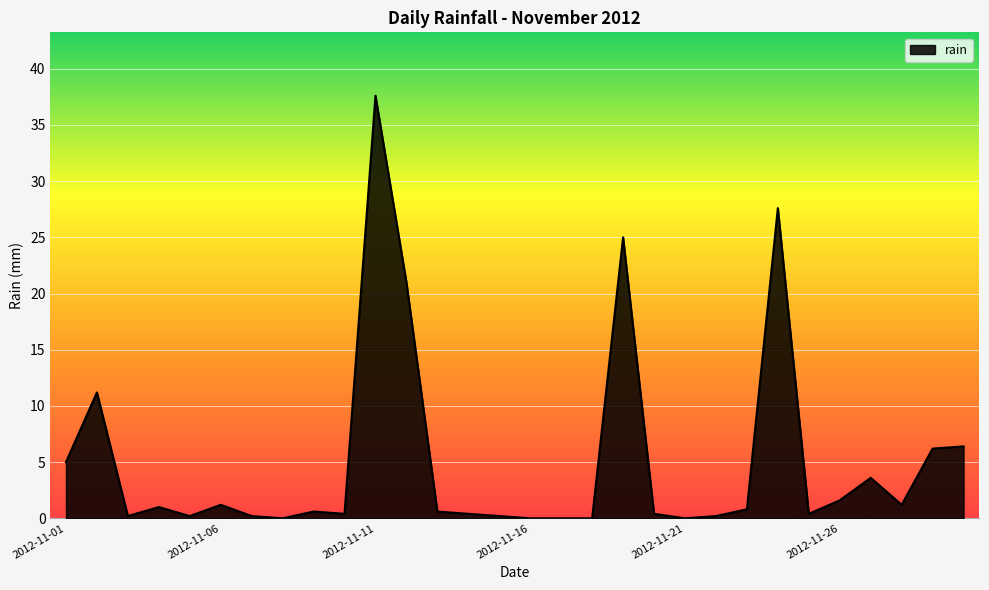

Count the number of categories in the chart.

30